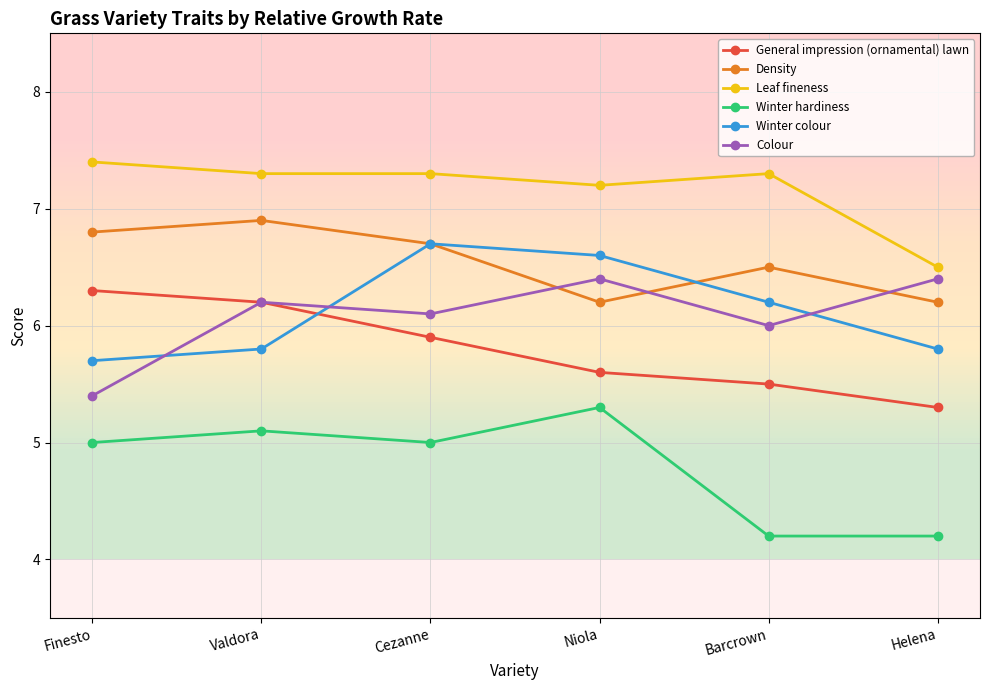

The General impression (ornamental) lawn series shows 3.5 at Cezanne. True or false?

False